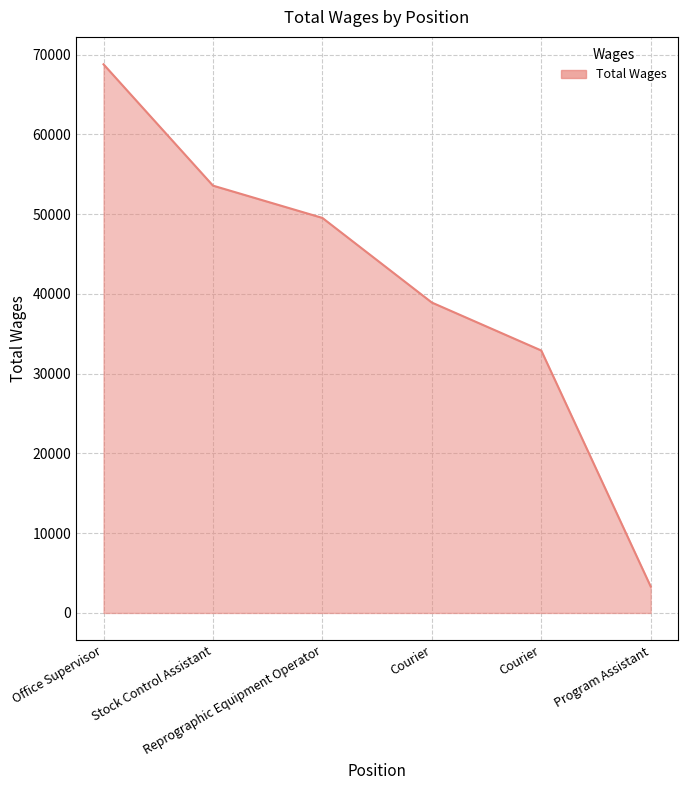

How many distinct data groups are displayed?

1